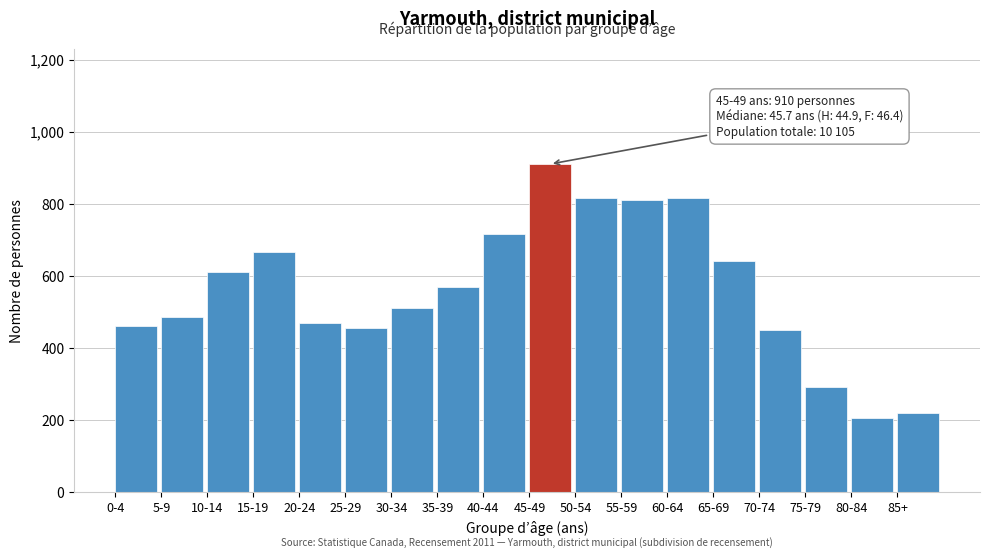

Reading left to right, extract all data points from this chart.

0-4=460	5-9=485	10-14=610	15-19=665	20-24=470	25-29=455	30-34=510	35-39=570	40-44=715	45-49=910	50-54=815	55-59=810	60-64=815	65-69=640	70-74=450	75-79=290	80-84=205	85+=220